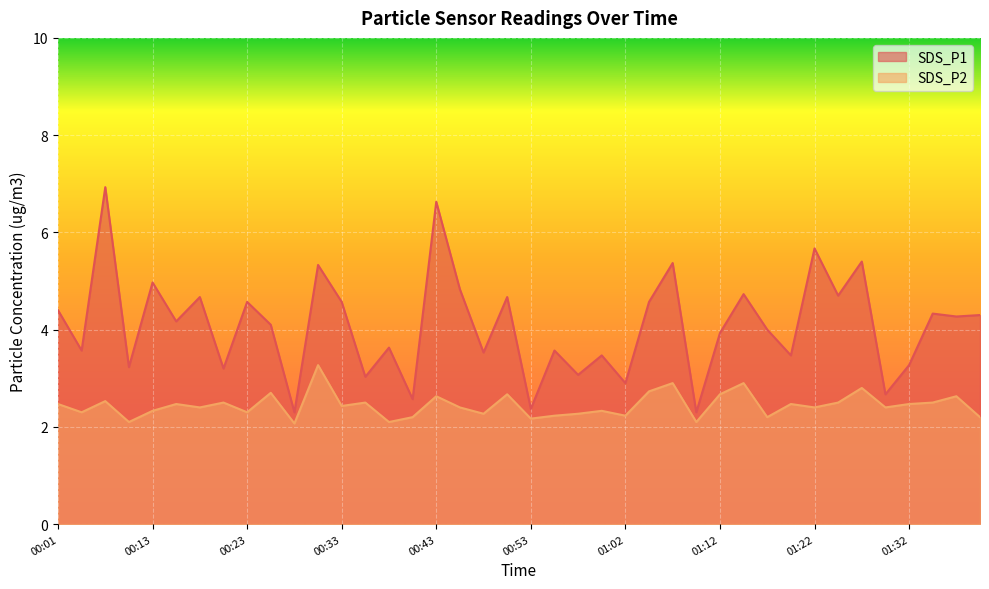

True or false: SDS_P1 and SDS_P2 intersect in this chart.

False